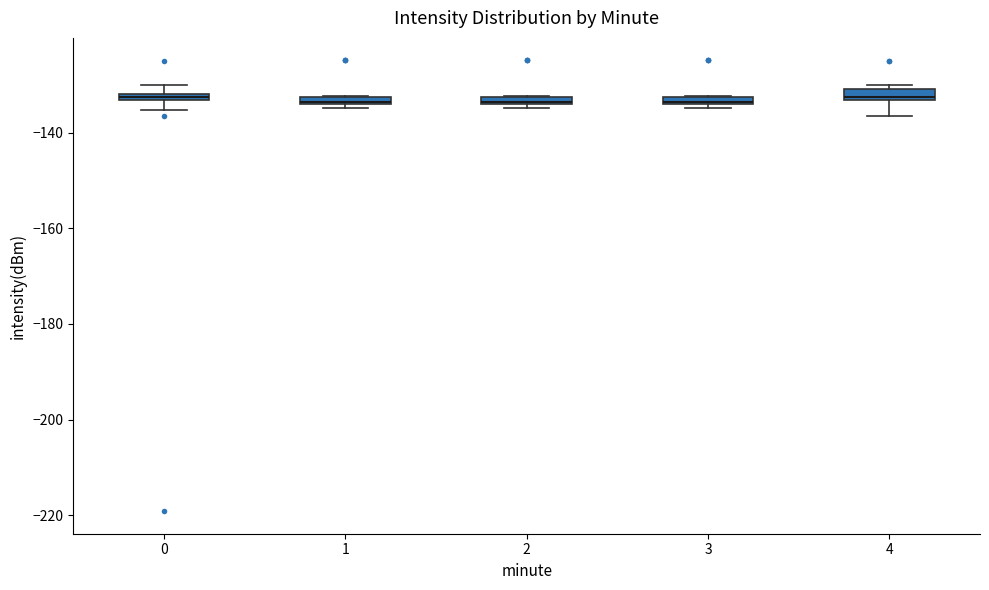

Where is the lower edge of the box at x = 3 on the y-axis? The values are not printed on the chart, so give them approximately, as read against the axis.

-134